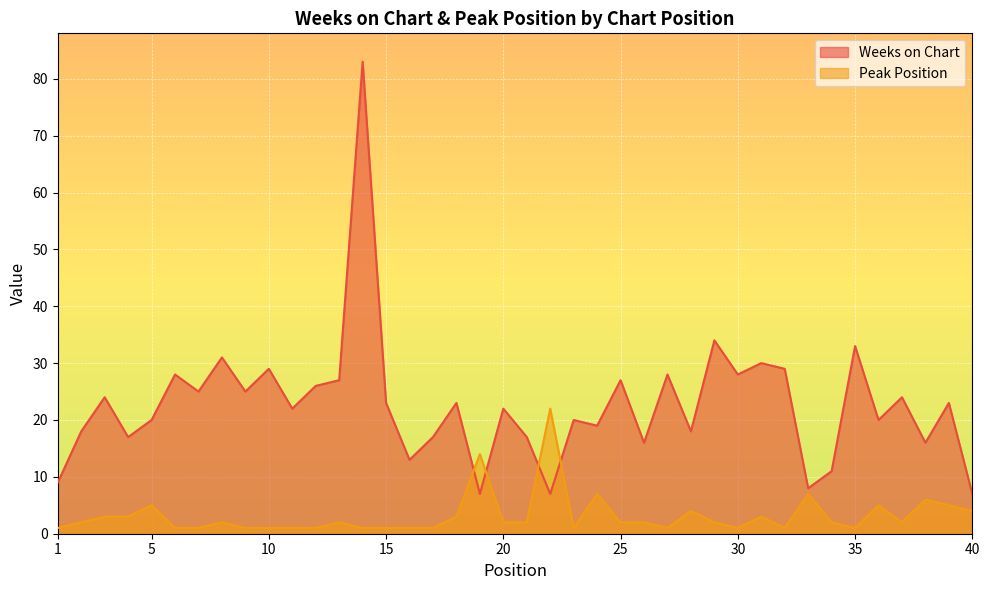

Where is Peak Position nearest to the value 11?

19